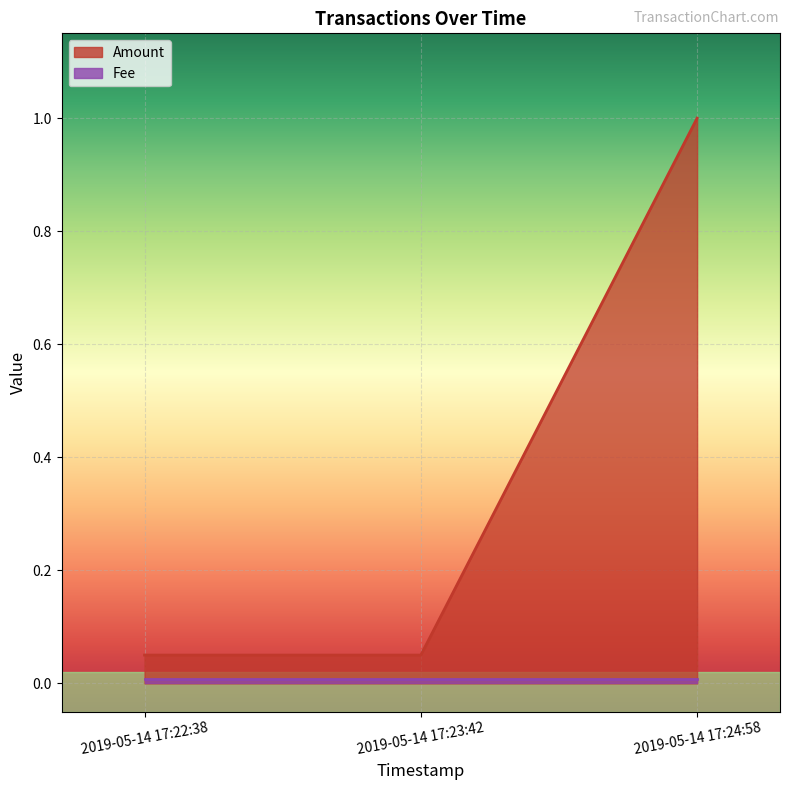

Rank the categories by value from highest to lowest.

2019-05-14 17:24:58, 2019-05-14 17:22:38, 2019-05-14 17:23:42